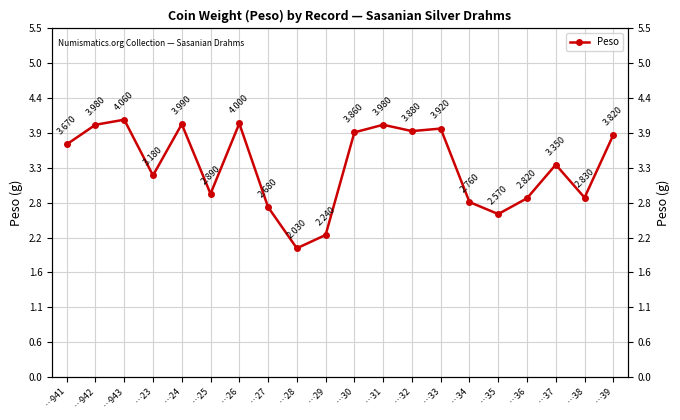

At which label does the data first exceed 3?

…941